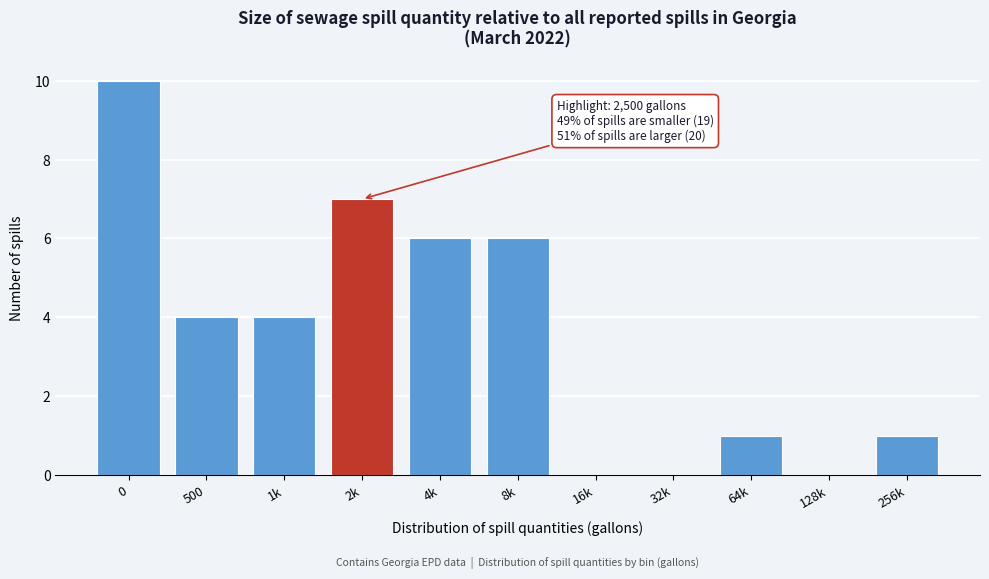

Reading left to right, transcribe all the data shown in this chart.

0=10	500=4	1k=4	2k=7	4k=6	8k=6	16k=0	32k=0	64k=1	128k=0	256k=1